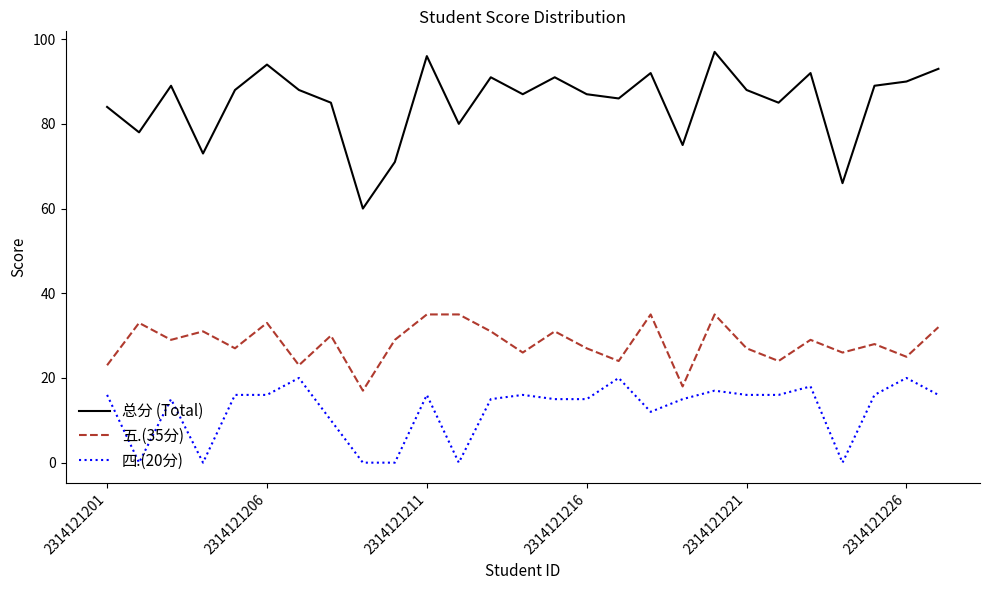

Reading left to right, extract all data points from this chart.

总分 (Total): 84	78	89	73	88	94	88	85	60	71	96	80	91	87	91	87	86	92	75	97	88	85	92	66	89	90	93
五.(35分): 23	33	29	31	27	33	23	30	17	29	35	35	31	26	31	27	24	35	18	35	27	24	29	26	28	25	32
四.(20分): 16	0	15	0	16	16	20	10	0	0	16	0	15	16	15	15	20	12	15	17	16	16	18	0	16	20	16